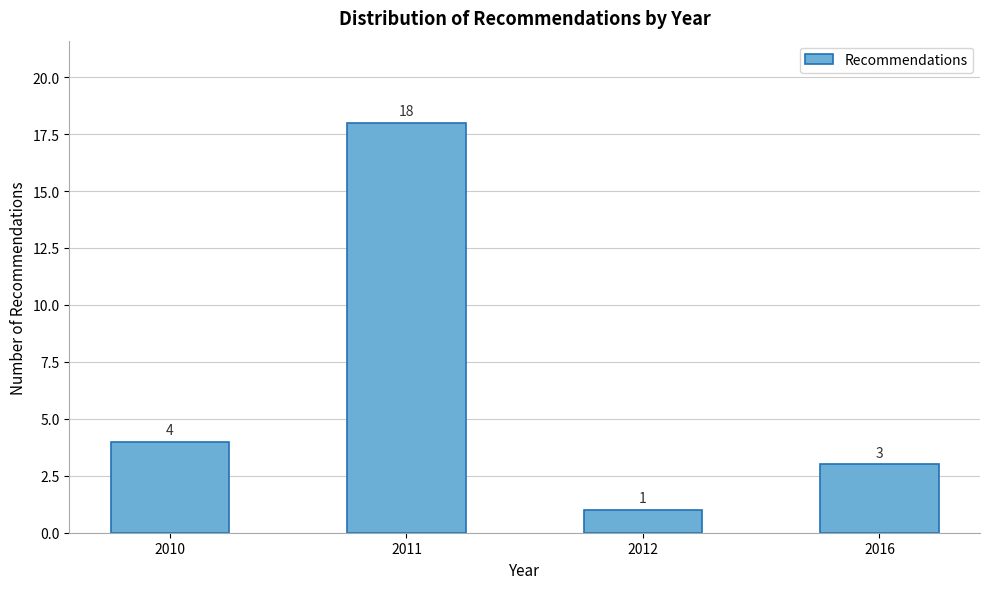

Reading left to right, what are all the values shown in this chart?

2010=4	2011=18	2012=1	2016=3